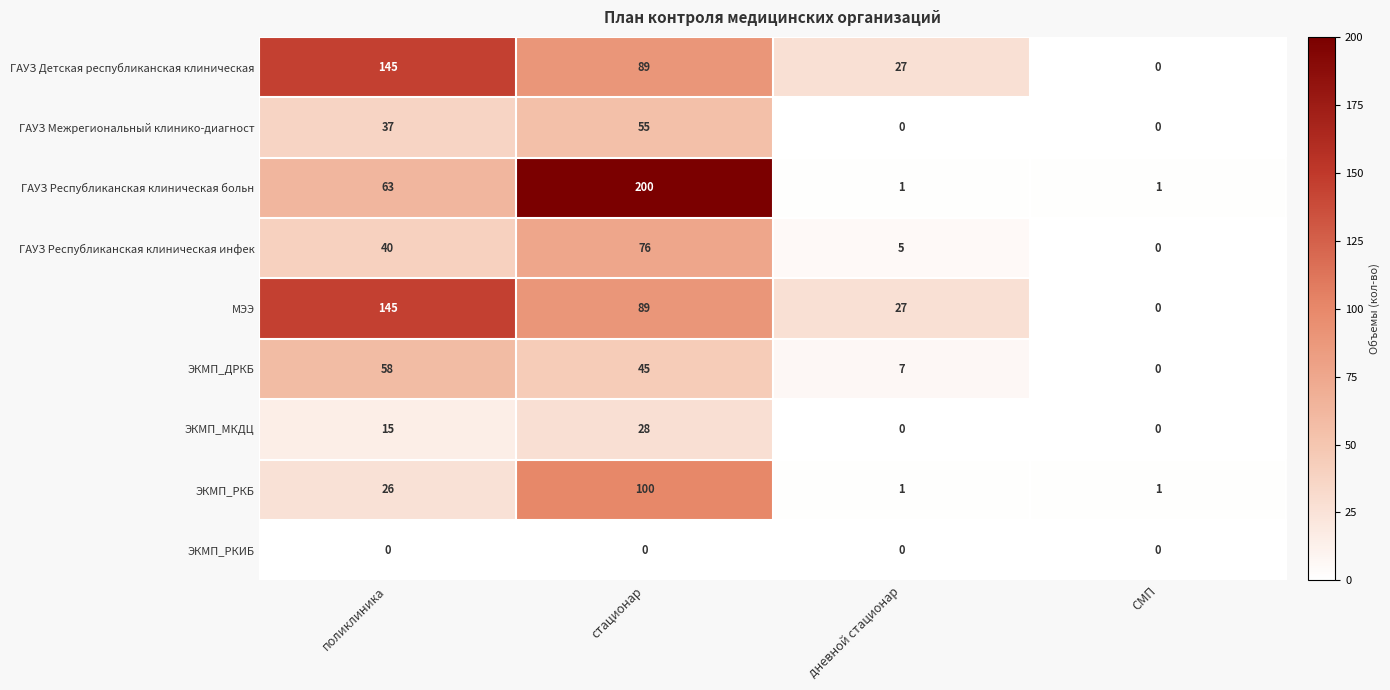

Is the value of ЭКМП_РКБ at стационар greater than the value of МЭЭ at поликлиника?

No